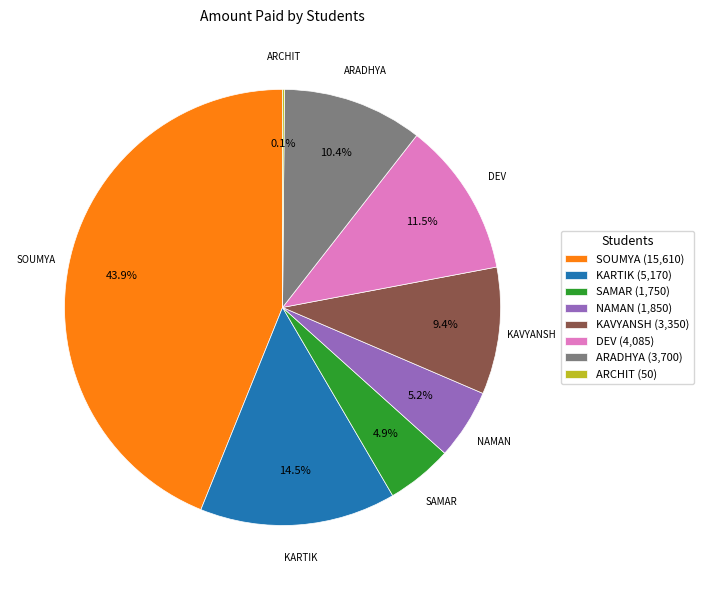

Does any single category account for the majority?

No